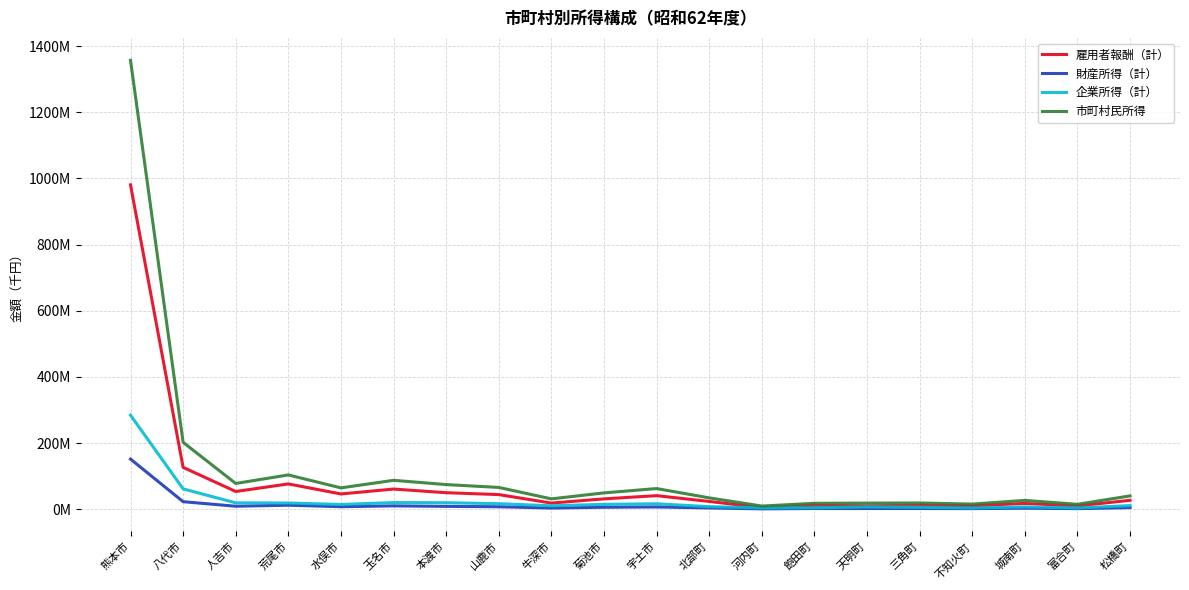

Does the chart display data point markers on the line(s)?

No